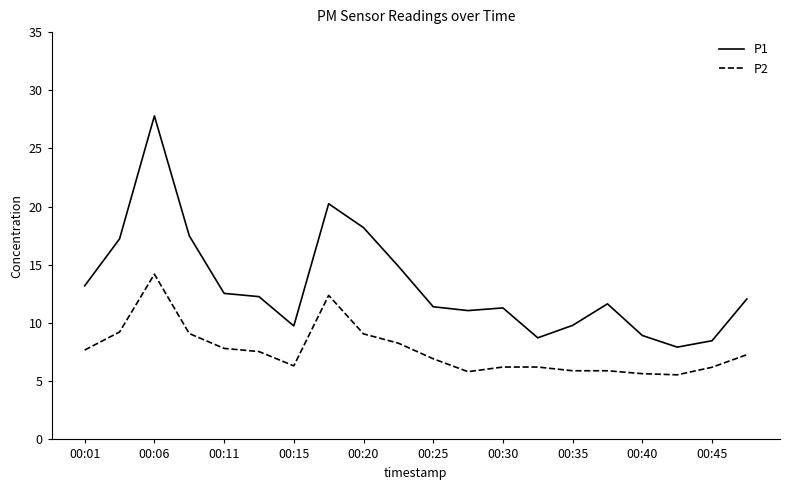

True or false: P2 and P1 cross at least once.

False